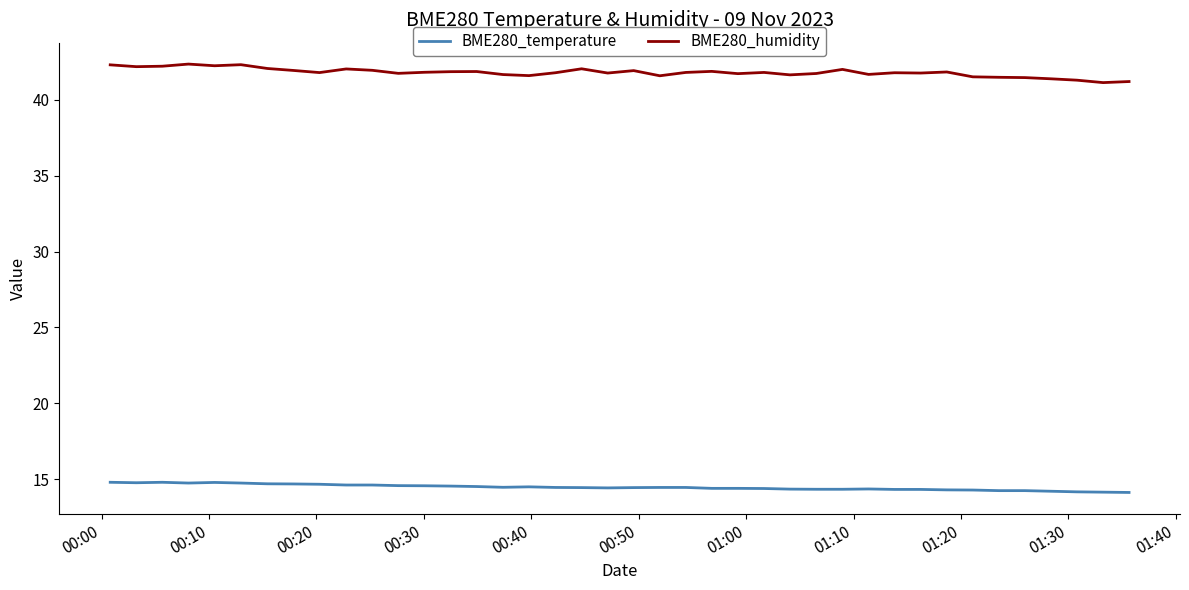

What is the difference between the maximum and minimum values in the BME280_temperature series?

0.7